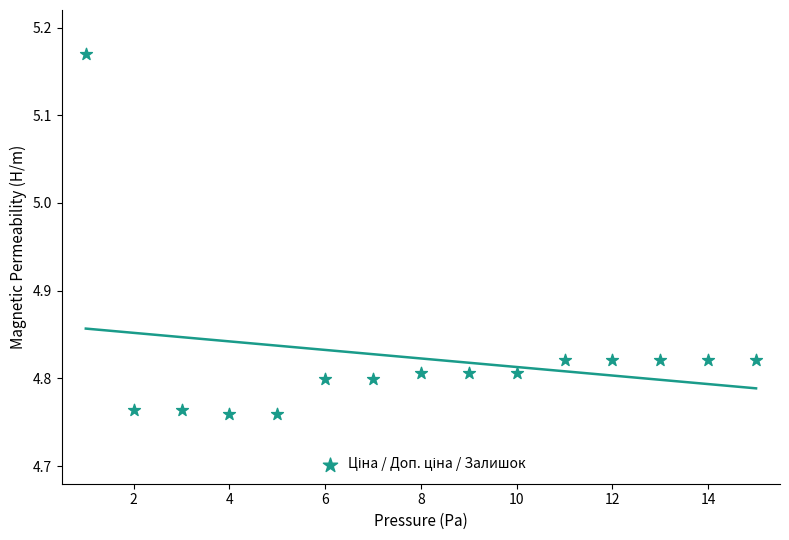

What is the range of Y values (max minus min)?

0.4